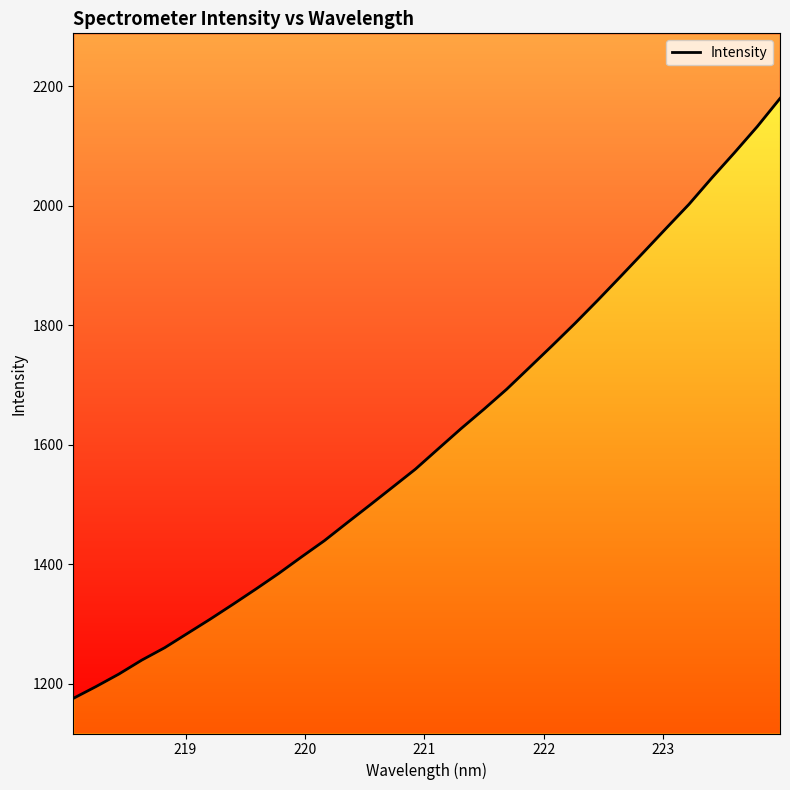

The chart shows a value of 2699.9 at 15. True or false?

False